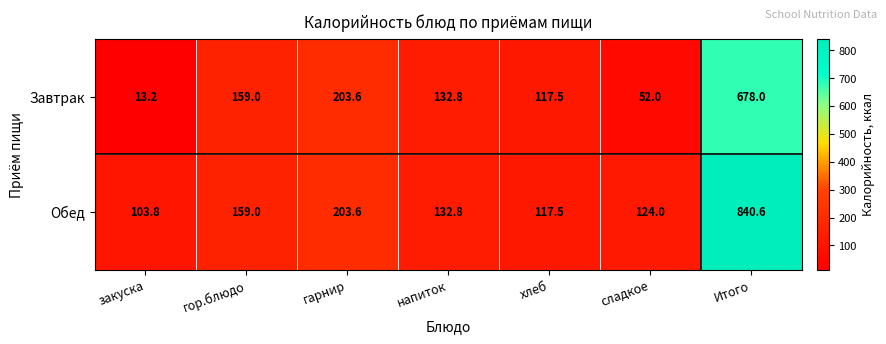

Count the number of data series in this chart.

2